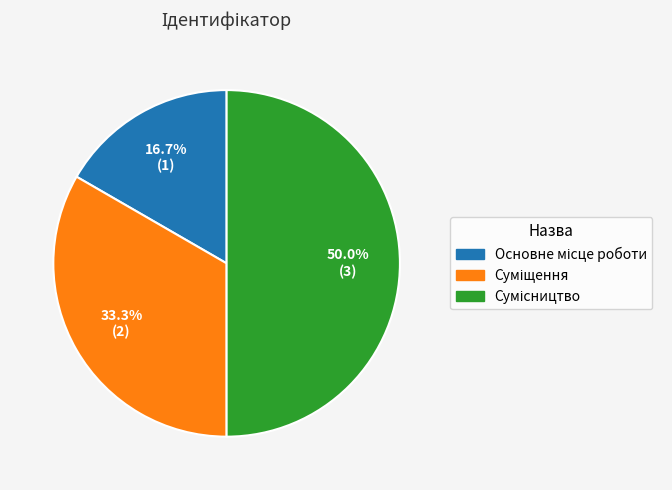

Count the number of slices in the pie.

3